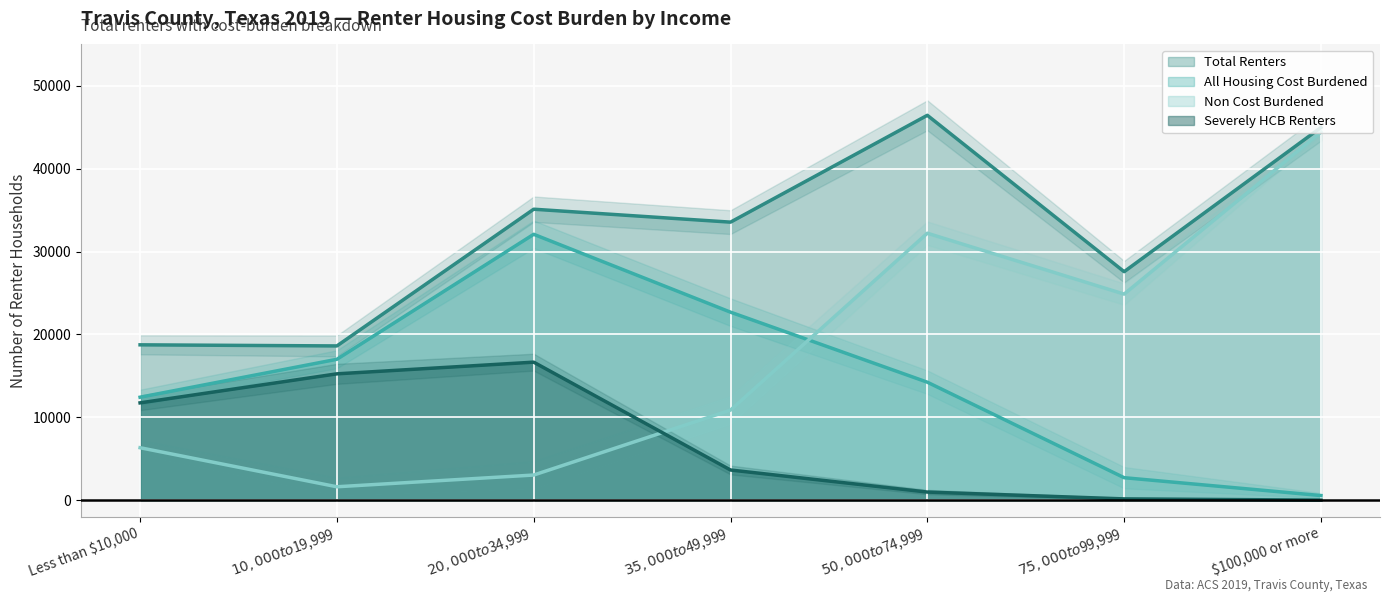

Which category has the lowest value across all series?

$100,000 or more